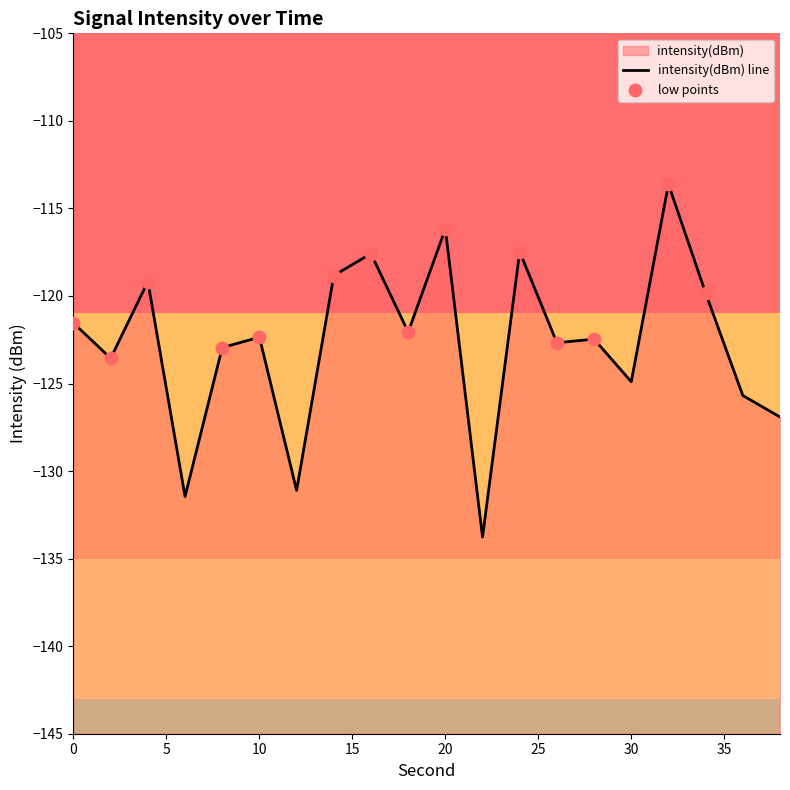

Which has a higher value, 36 or 6?

36